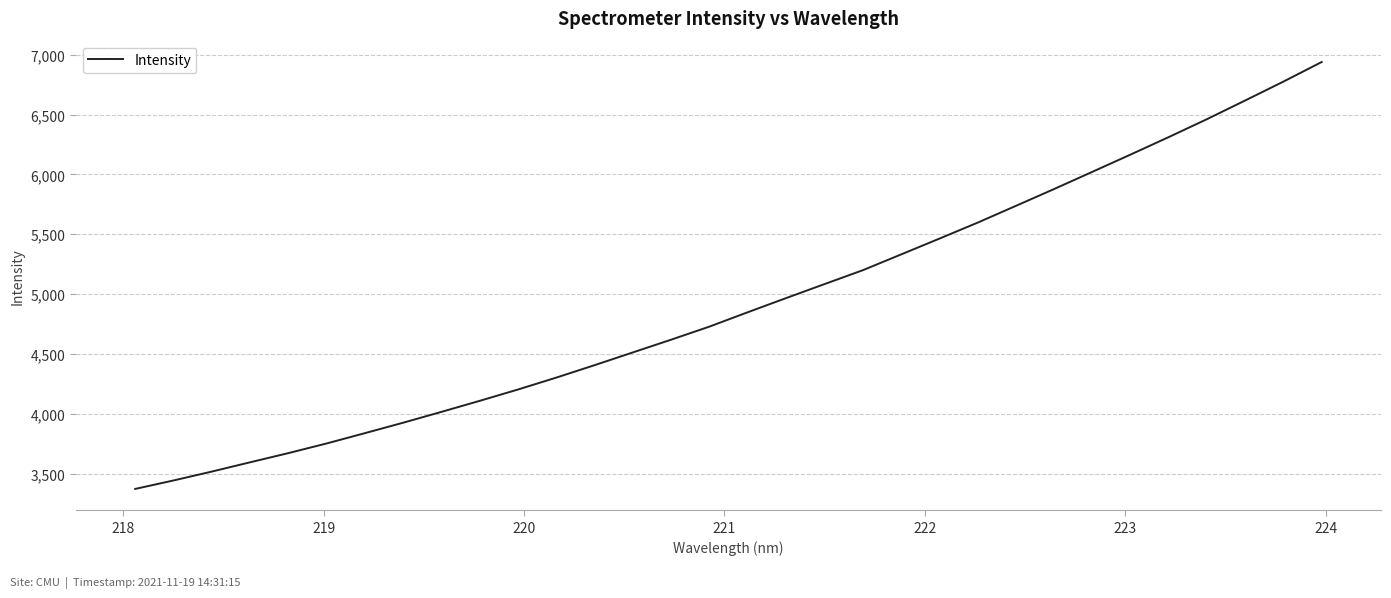

What is the minimum value shown in the chart?

3371.9